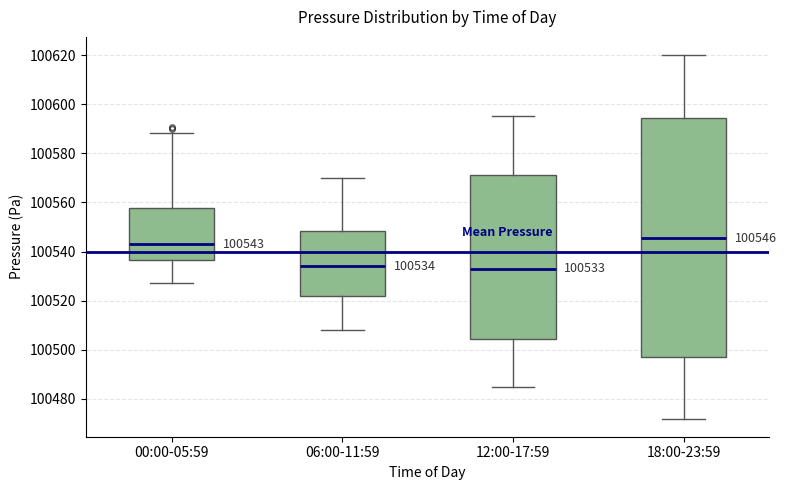

Which box is the tallest, from its lower edge to its upper edge?

18:00-23:59